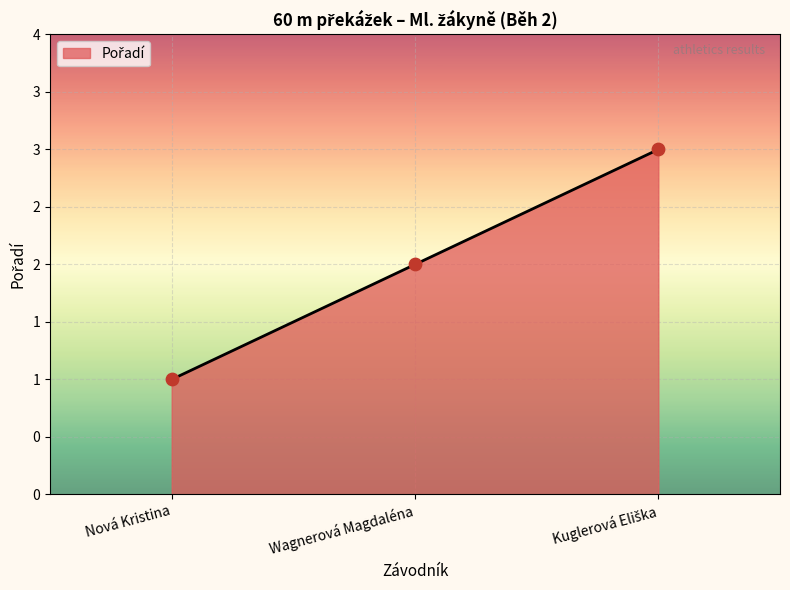

Is this an area chart (filled region under the line)?

Yes